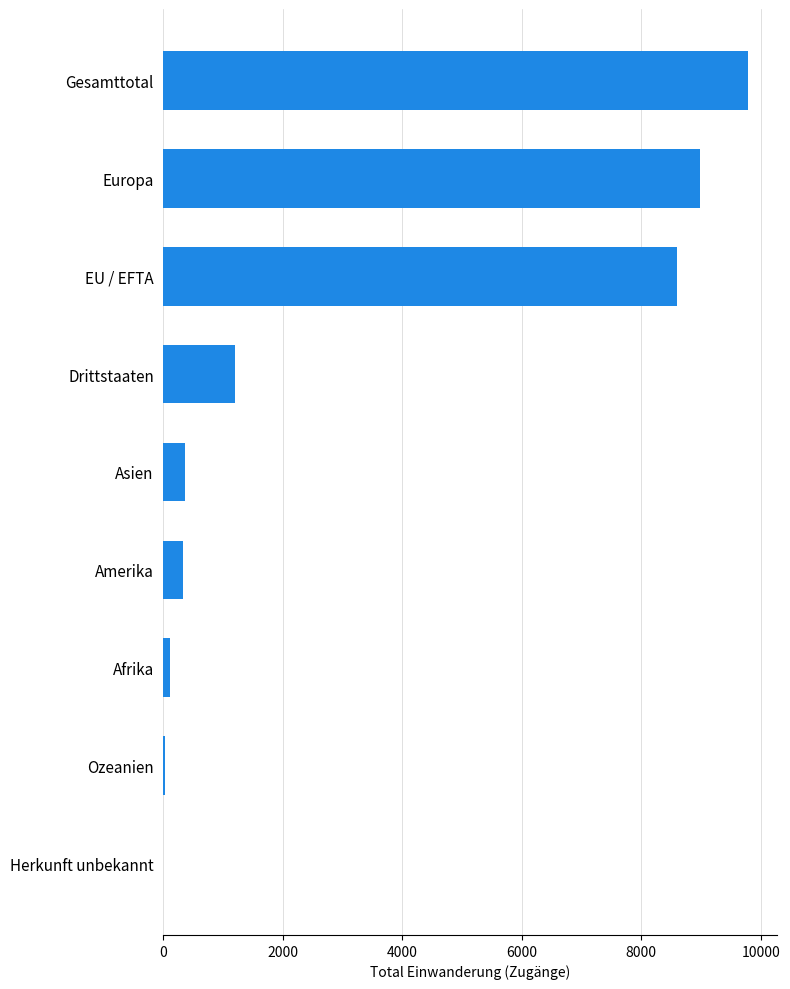

The value at Herkunft unbekannt is 0. True or false?

True